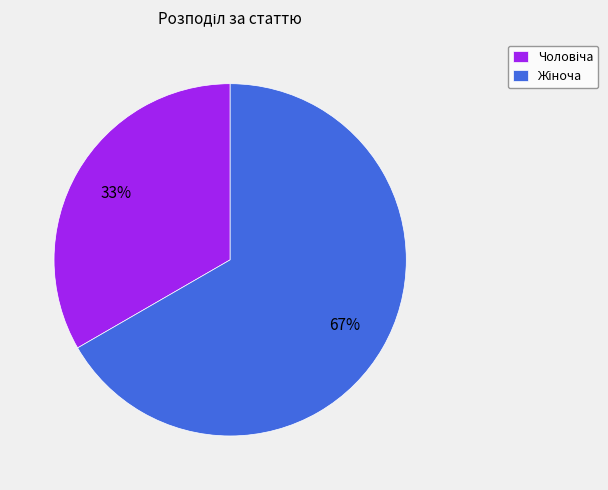

To the nearest percent, what is the average slice percentage?

50%